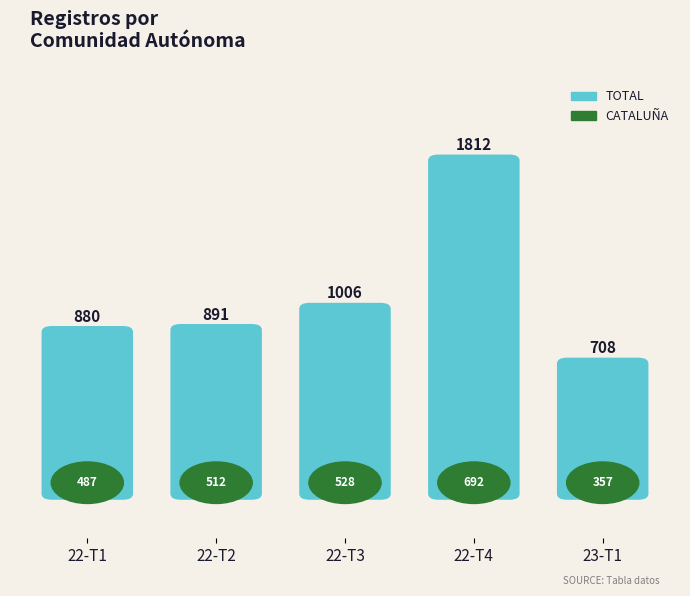

The value at 22-T3 is 1449. True or false?

False